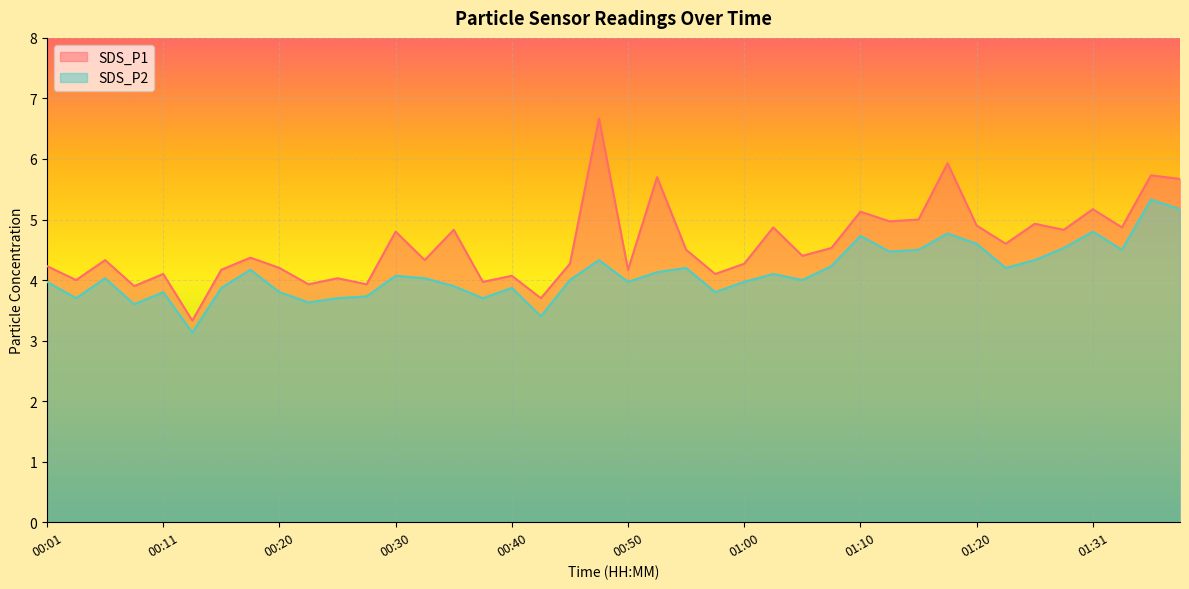

Read the SDS_P2 value at 00:01.

4.0